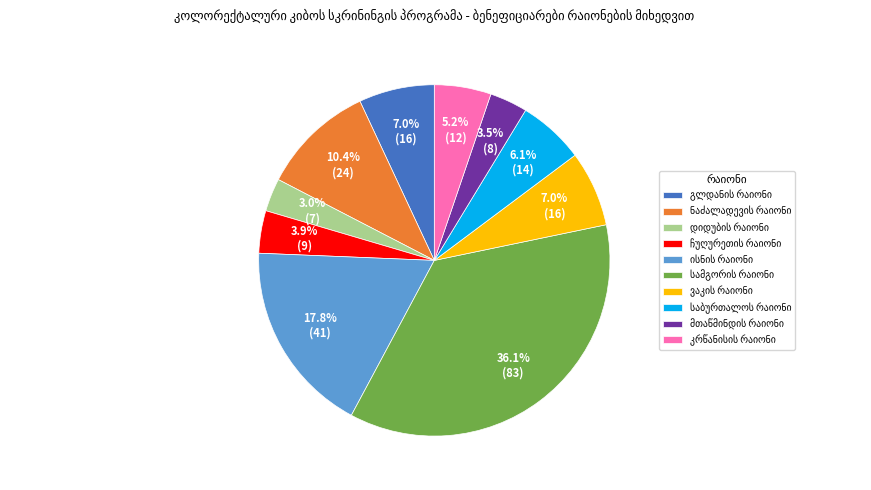

Does any single category account for the majority?

No